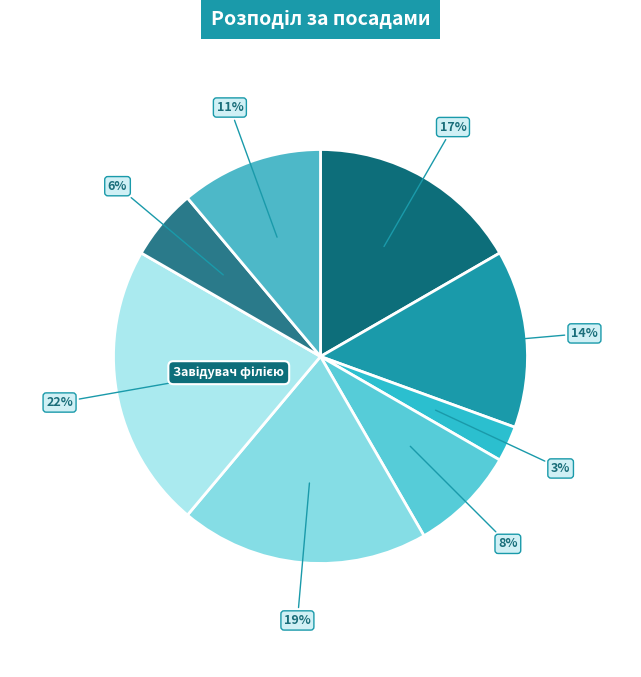

Is there a majority slice in this chart?

No